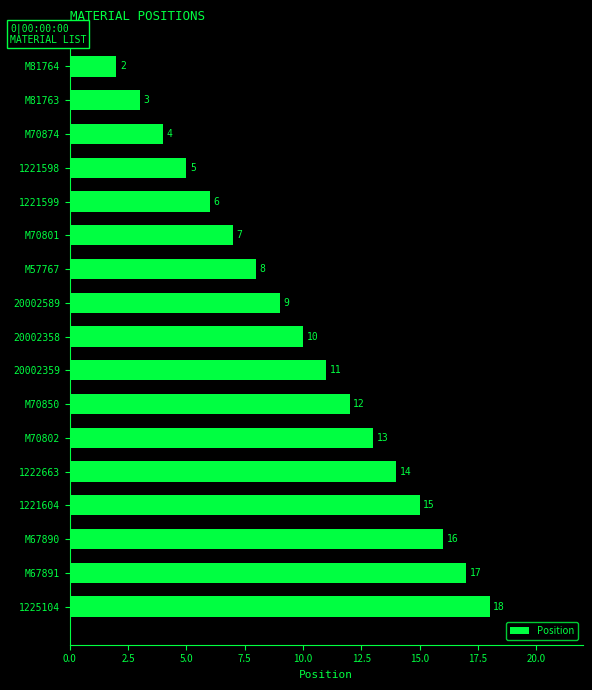

Does the chart contain any negative values?

No